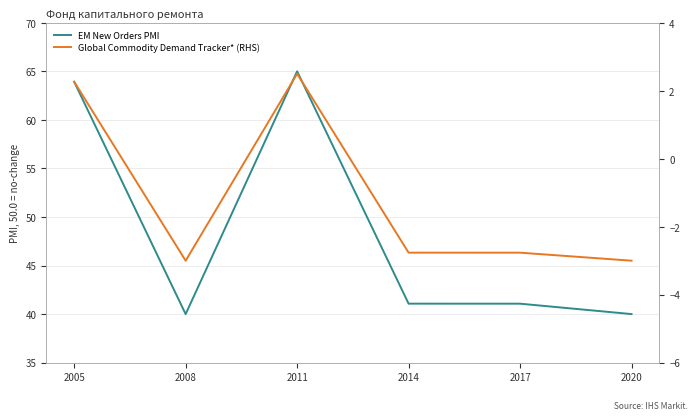

What is the highest value of the Global Commodity Demand Tracker* (RHS) series?

2.5